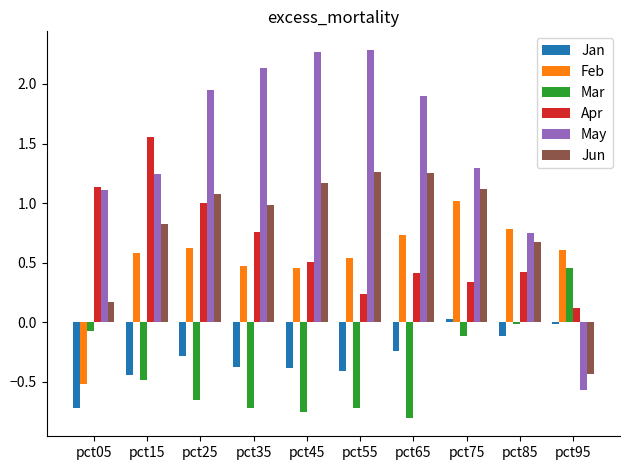

Which category has the lowest value in the Jan series?

pct05